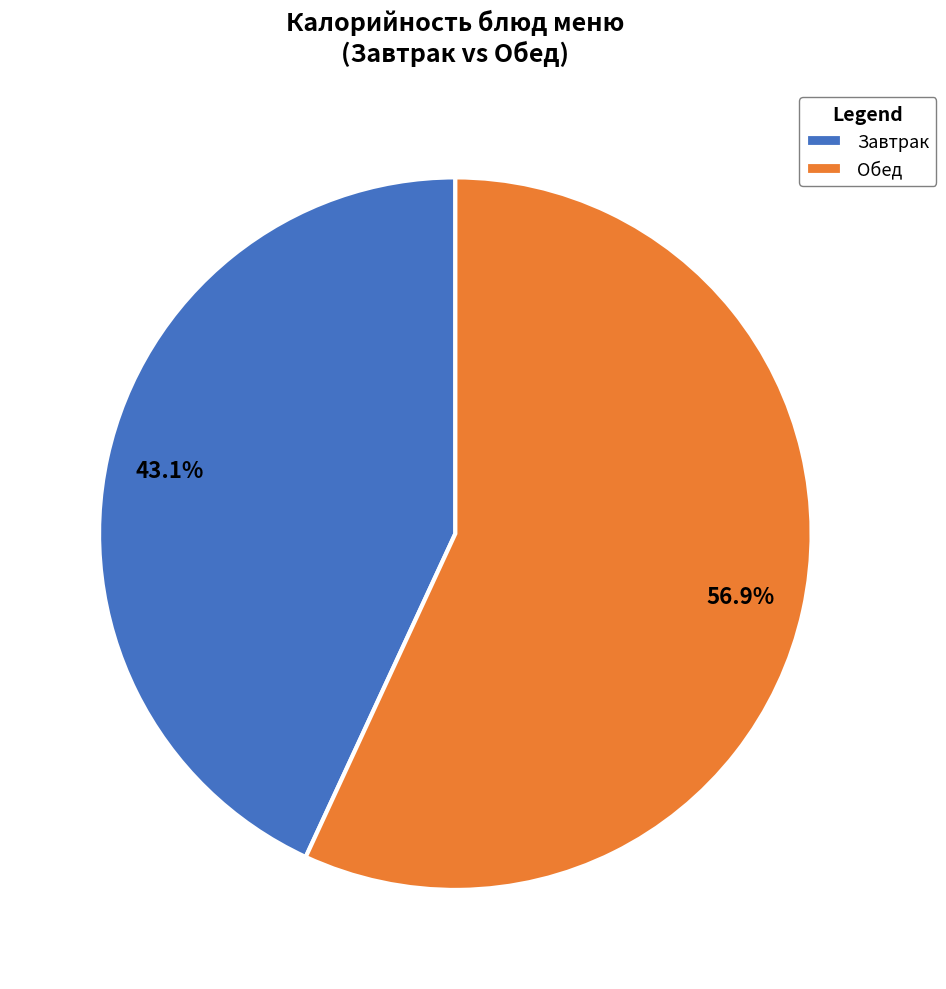

What percentage do Обед and Завтрак together represent?

100.0%